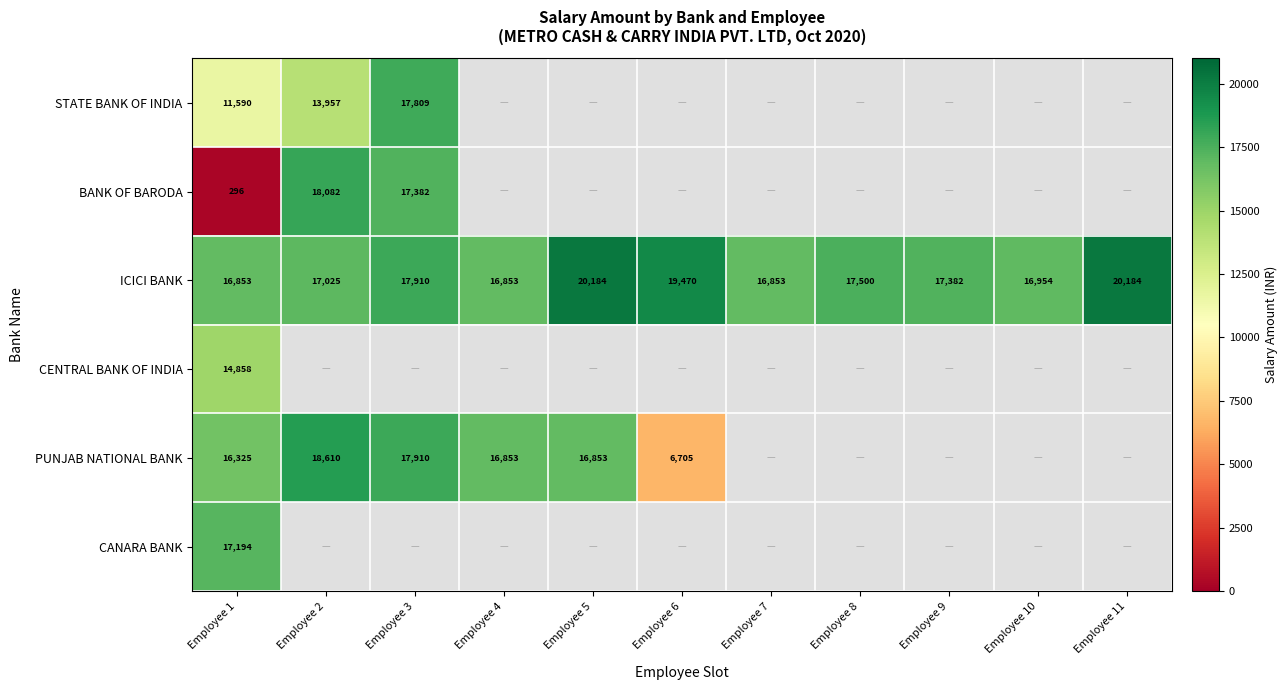

The BANK OF BARODA series shows 417 at Employee 1. True or false?

False